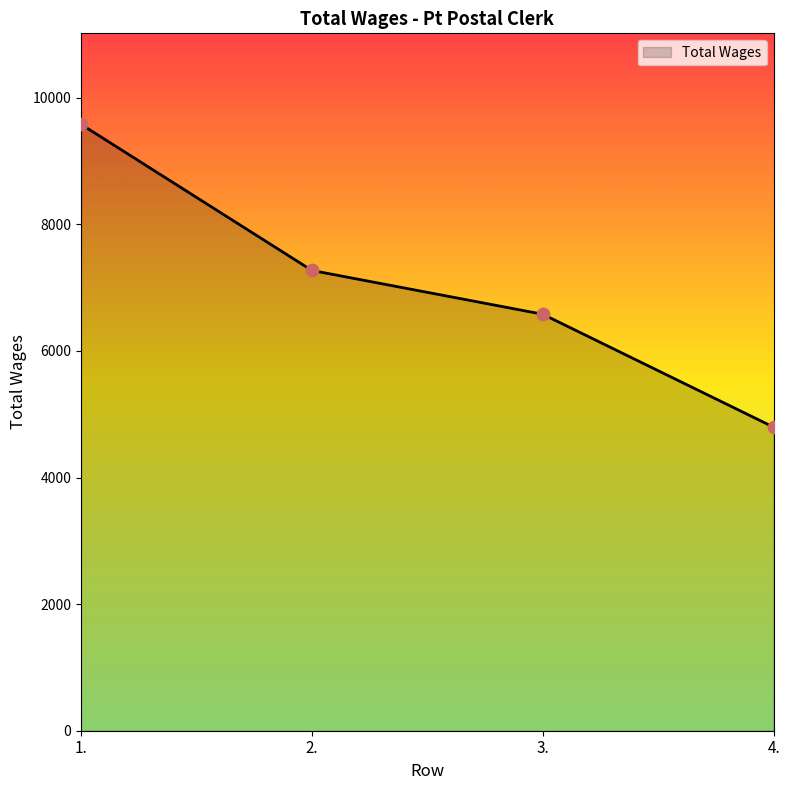

Between 2. and 1., which is larger?

1.